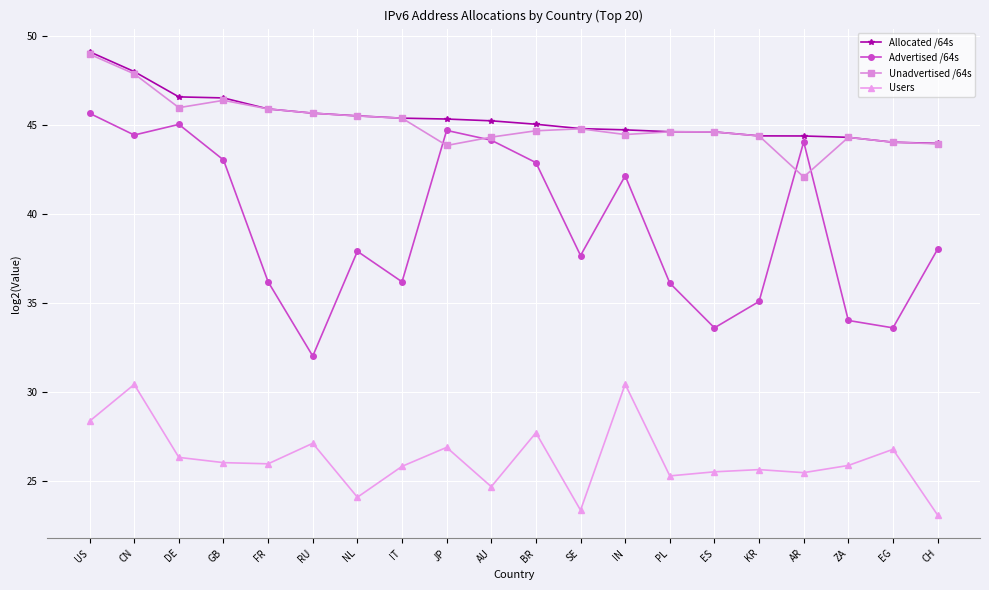

What is the label of the 2nd point from the right?

EG